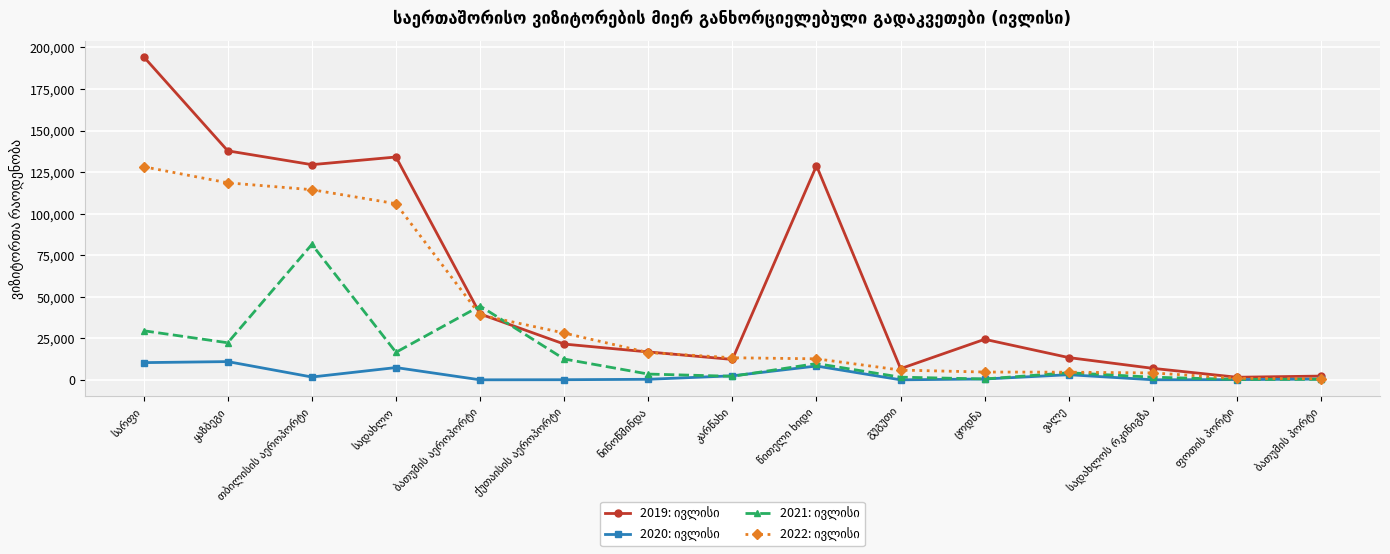

What is the greatest value displayed?

194399